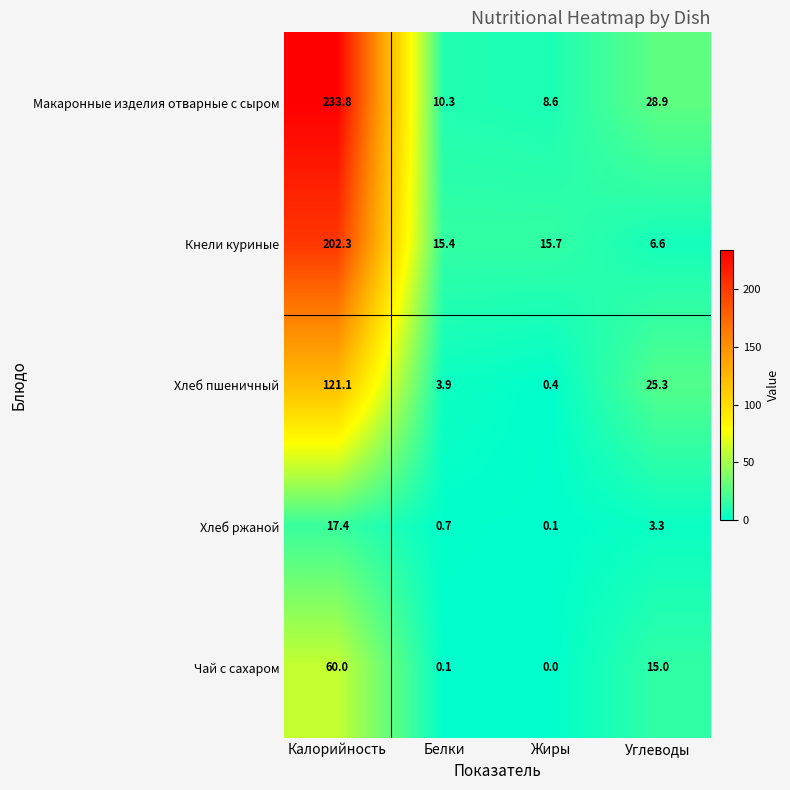

True or false: Чай с сахаром has a value of 15.0 at Углеводы.

True